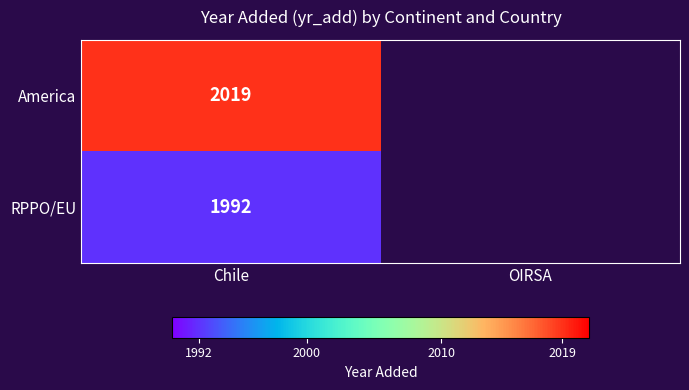

Rank the series at Chile from lowest to highest value.

RPPO/EU, America